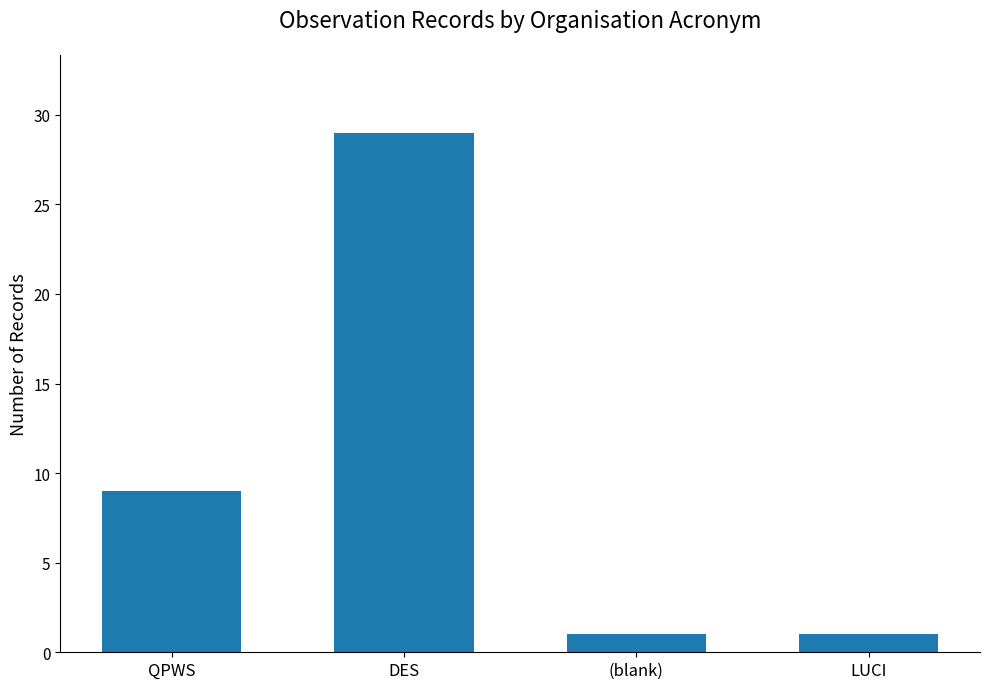

What is the label of the 4th bar from the right?

QPWS